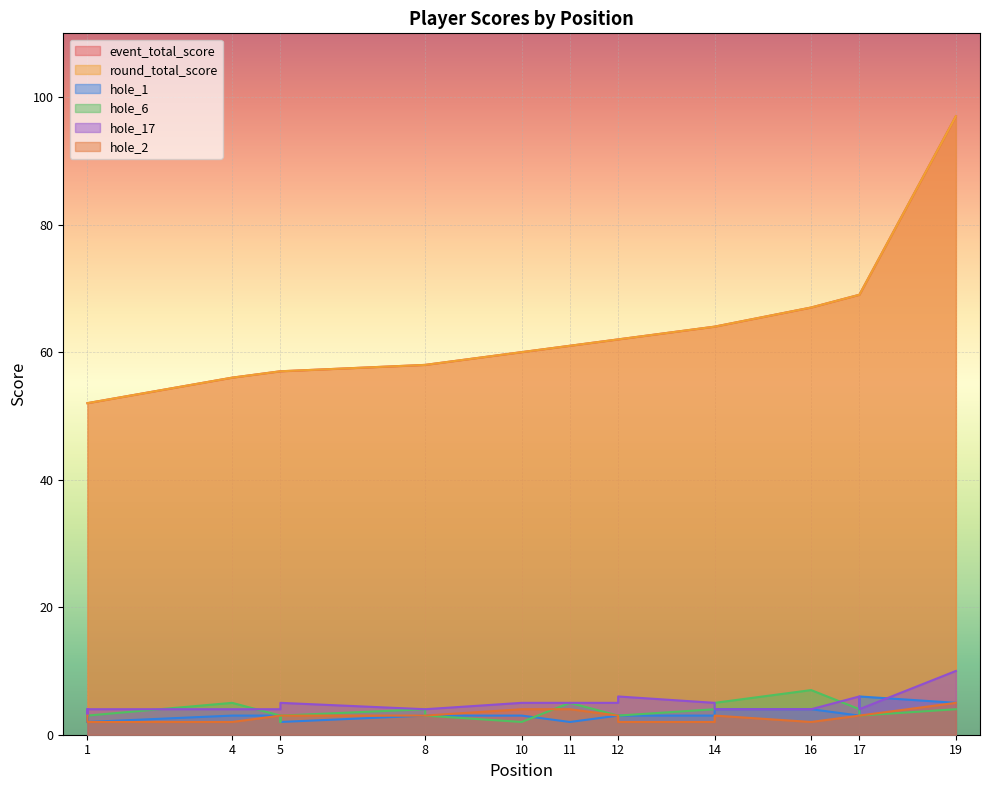

At which label does hole_2 reach its peak?

19